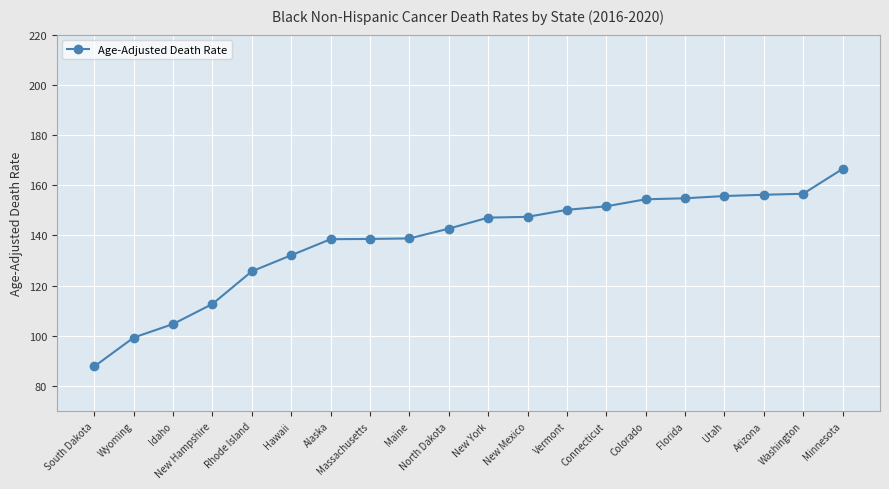

What is the sum of the values at Arizona and Maine?

295.0